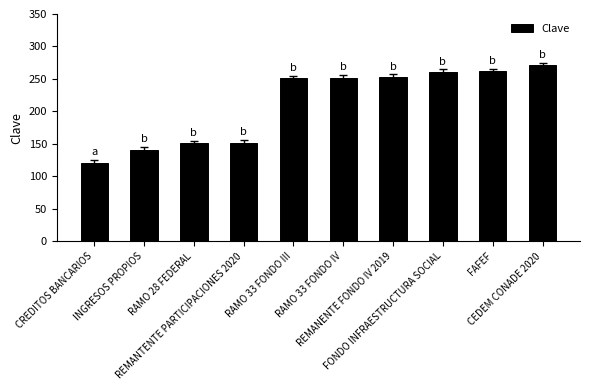

How many series are shown in this chart?

1